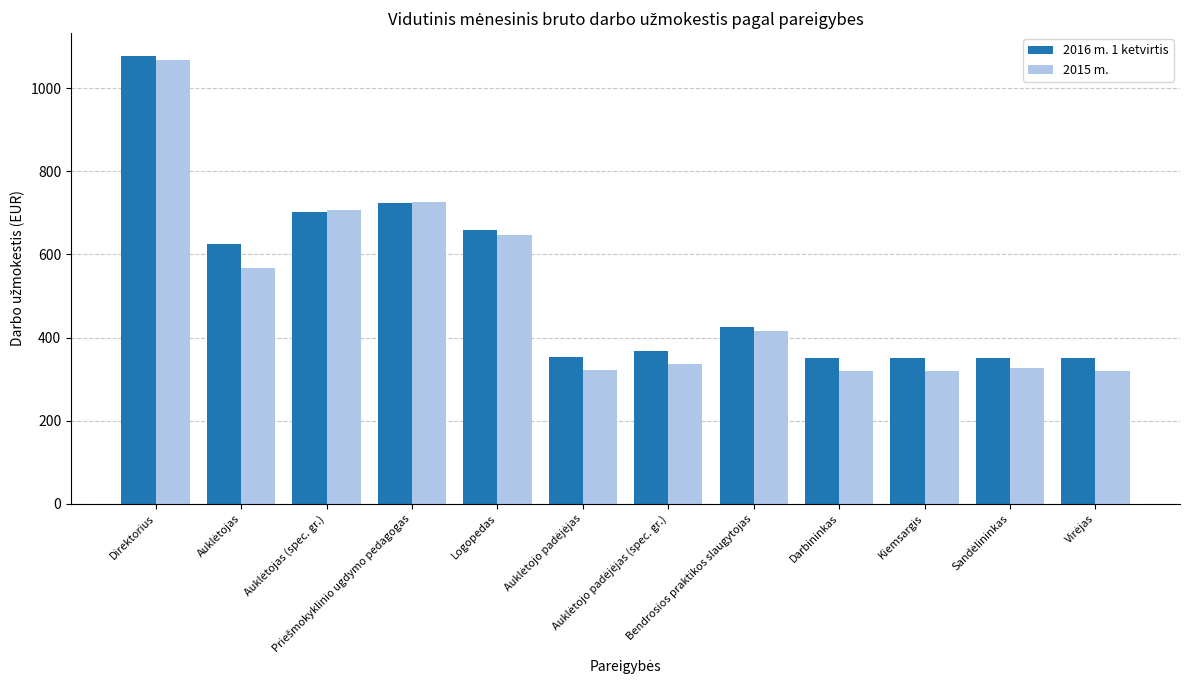

What is the difference between the second highest and second lowest values in the 2015 m. series?

406.6